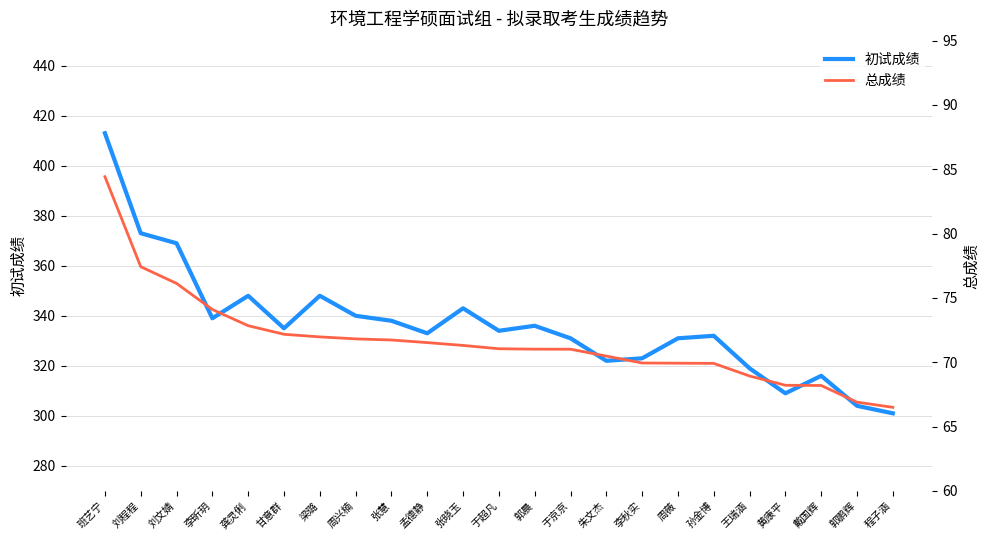

Is the value of 总成绩 at 程子涵 greater than the value of 初试成绩 at 梁璐?

No